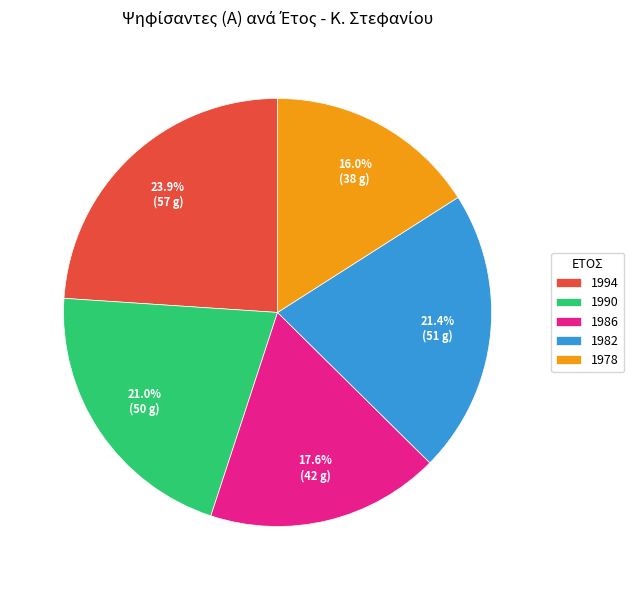

Which has a higher value, 1986 or 1990?

1990